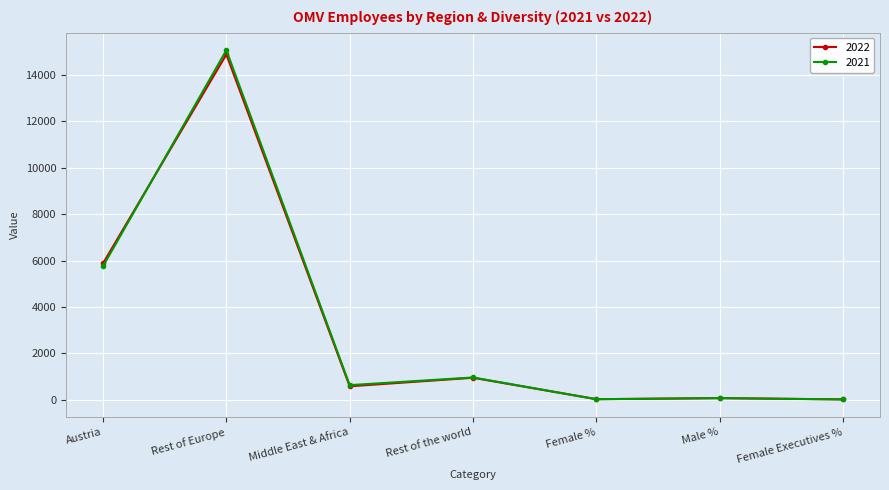

At which category does 2022 reach its first local peak?

Rest of Europe